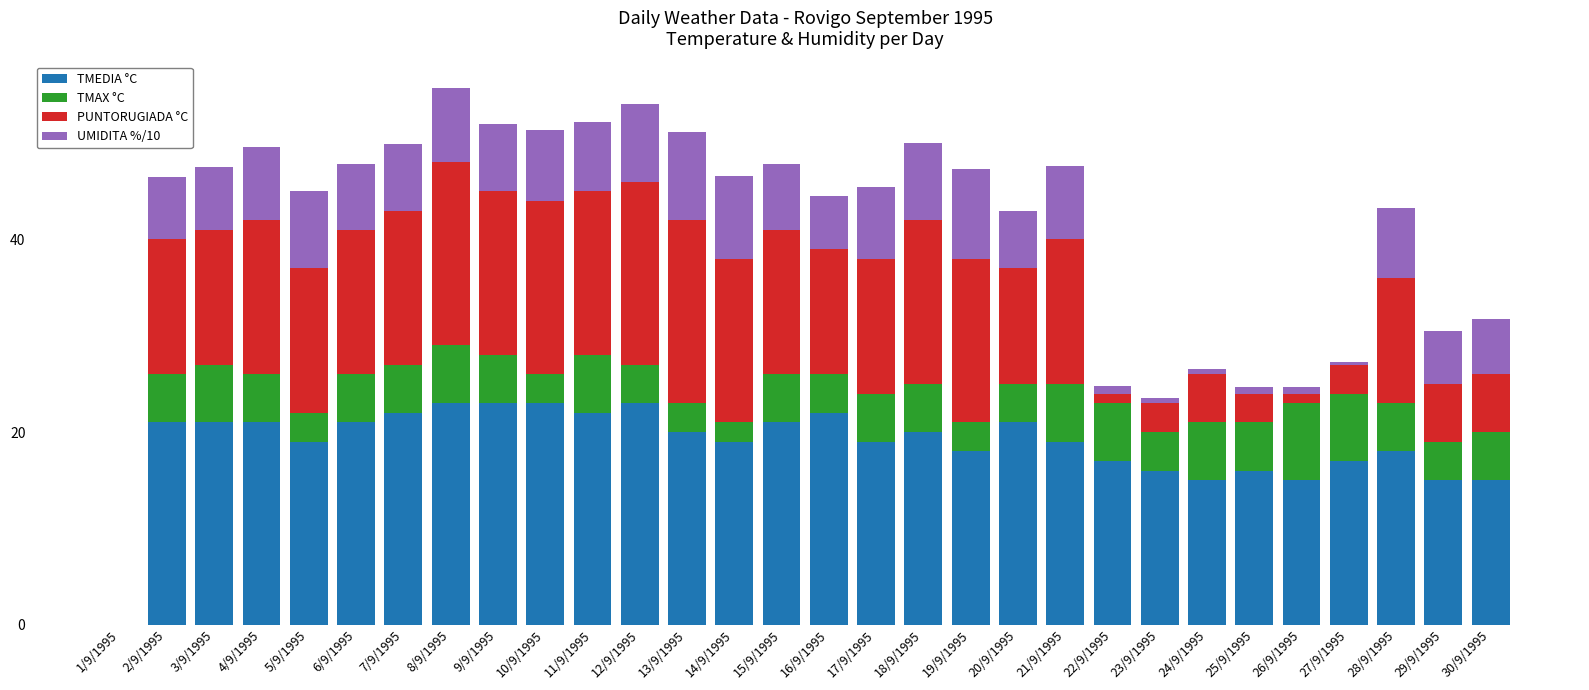

What is the maximum value for TMEDIA °C?

23.0